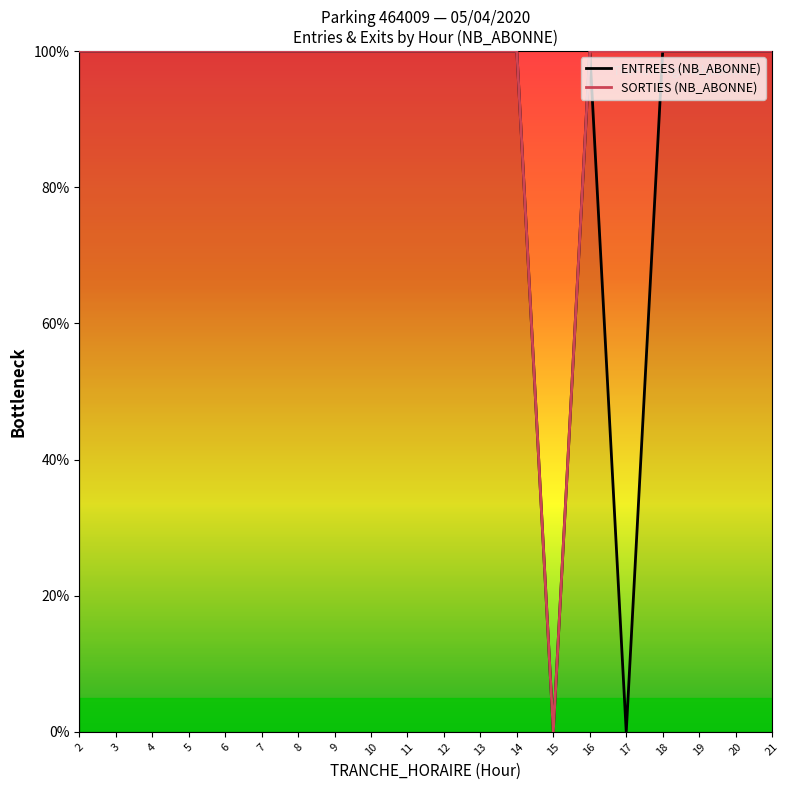

Which label corresponds to the smallest value in the chart?

15